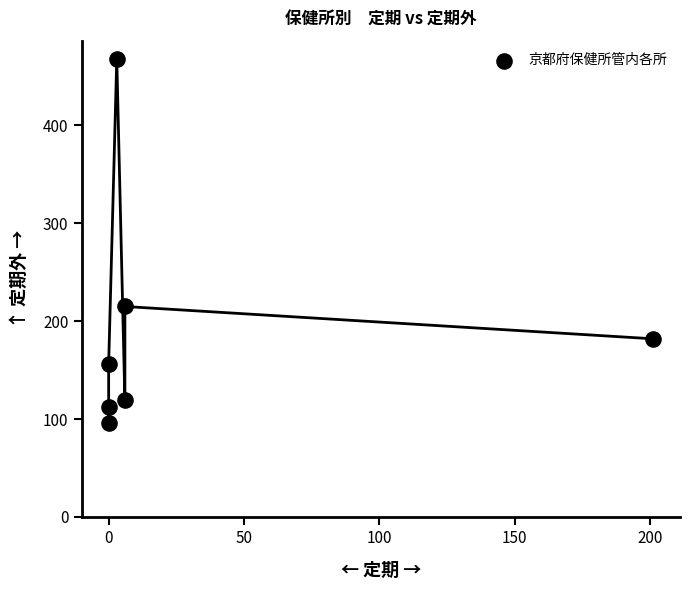

What Y value in the scatter plot is closest to 282?

215